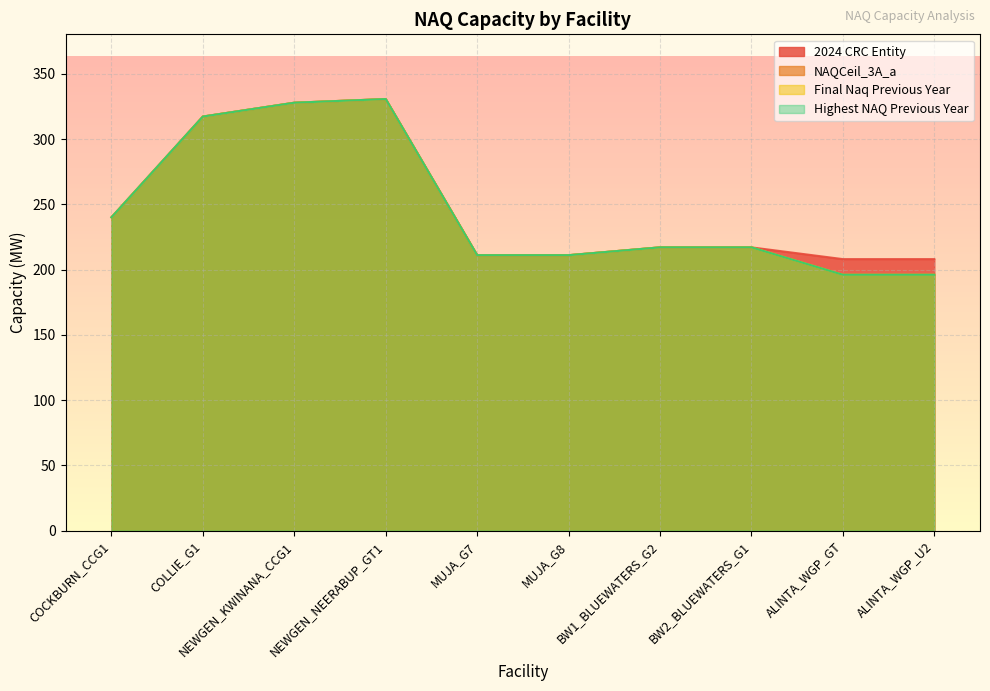

What is the average value of the Highest NAQ Previous Year series?

246.4